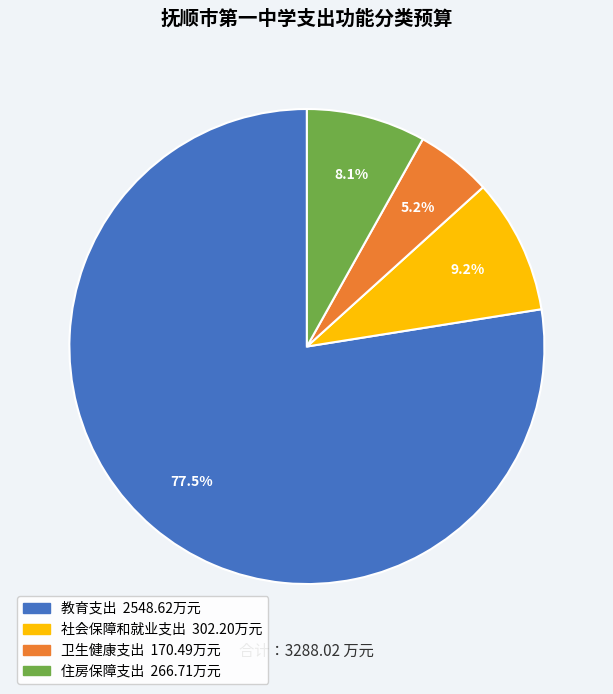

What percentage is NOT represented by 教育支出?

22.5%